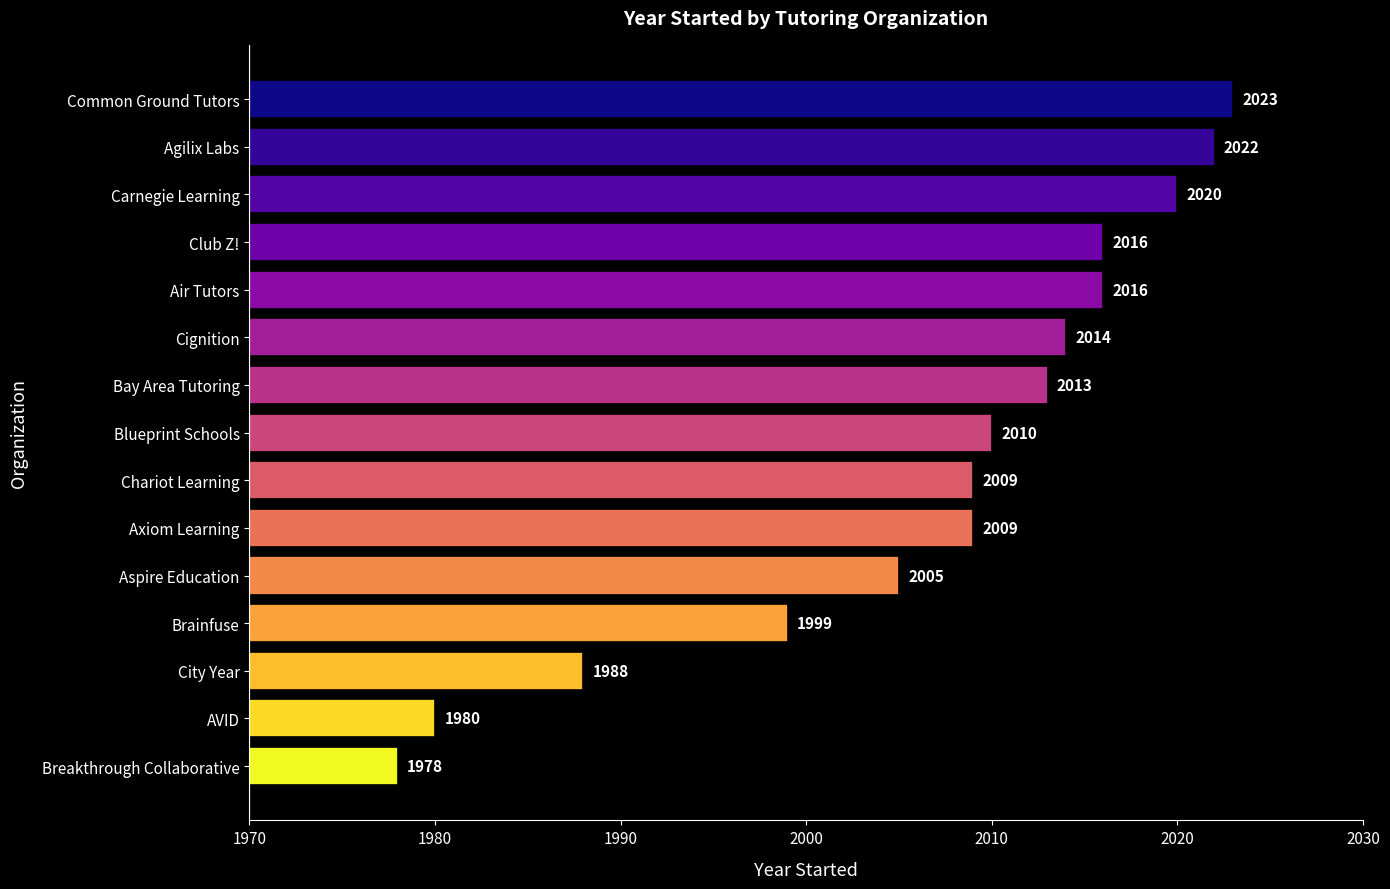

At which label is the value closest to 2000?

Brainfuse